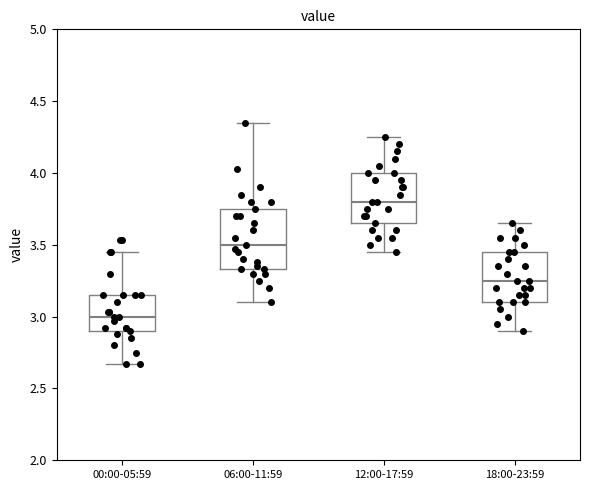

Which box has the lowest median line?

00:00-05:59